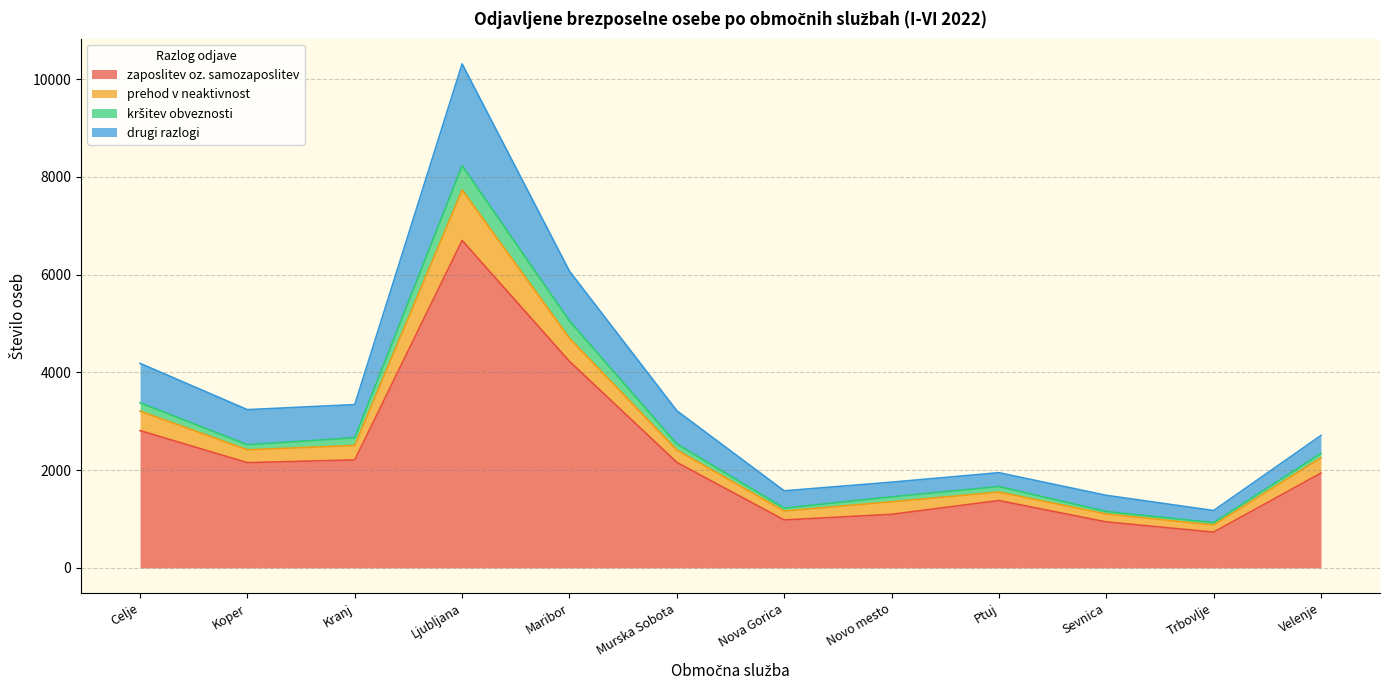

What is the greatest value displayed?

10314